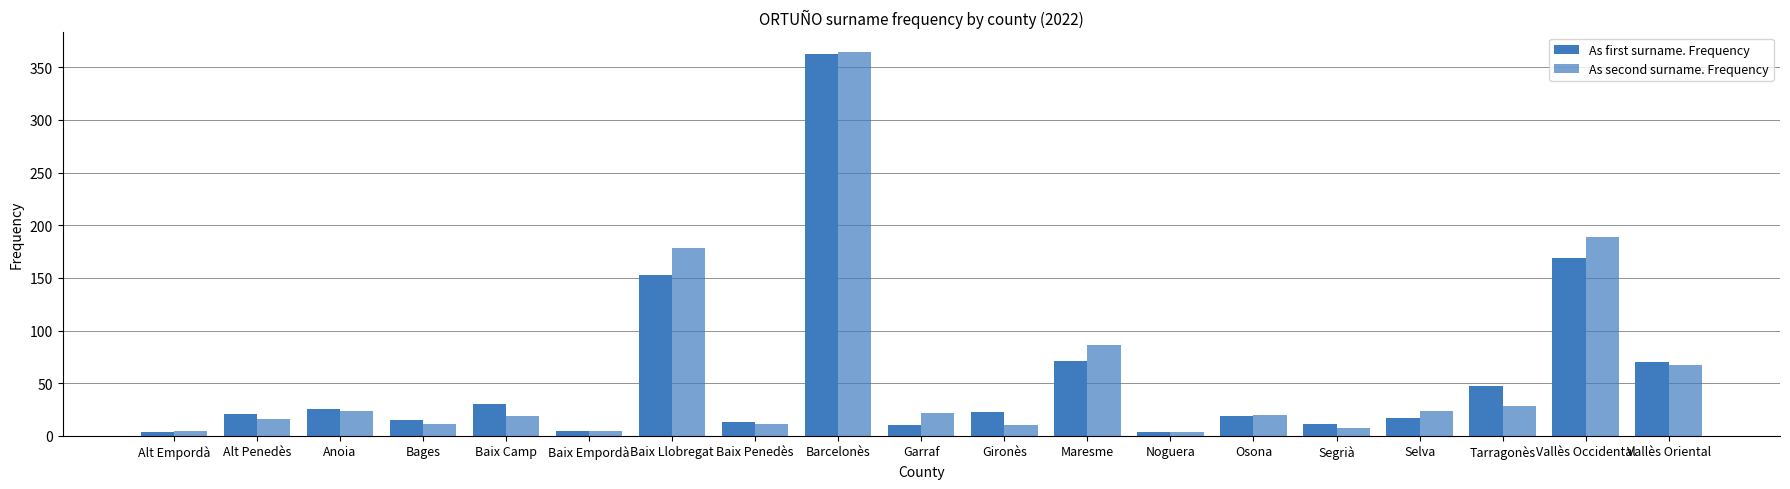

Which series has the largest total across all categories?

As second surname. Frequency